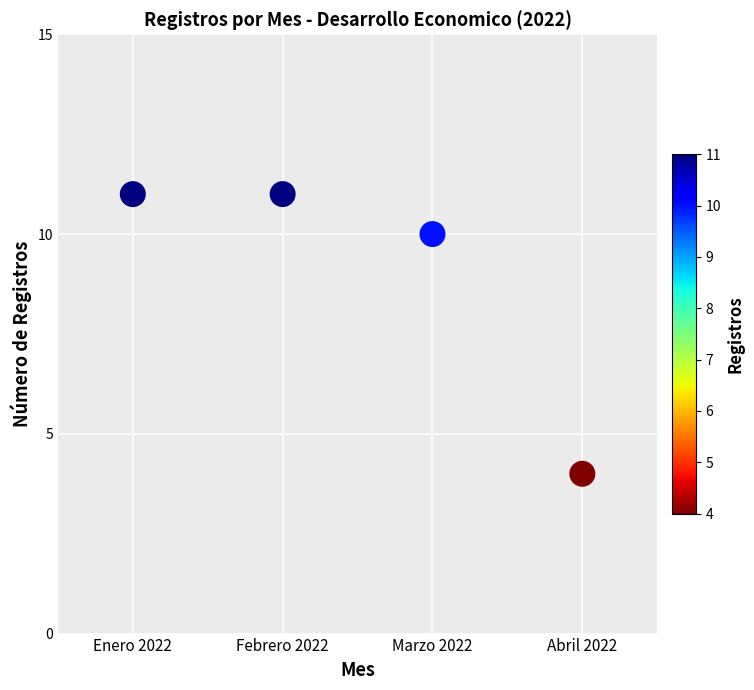

What is the range of Y values (max minus min)?

7